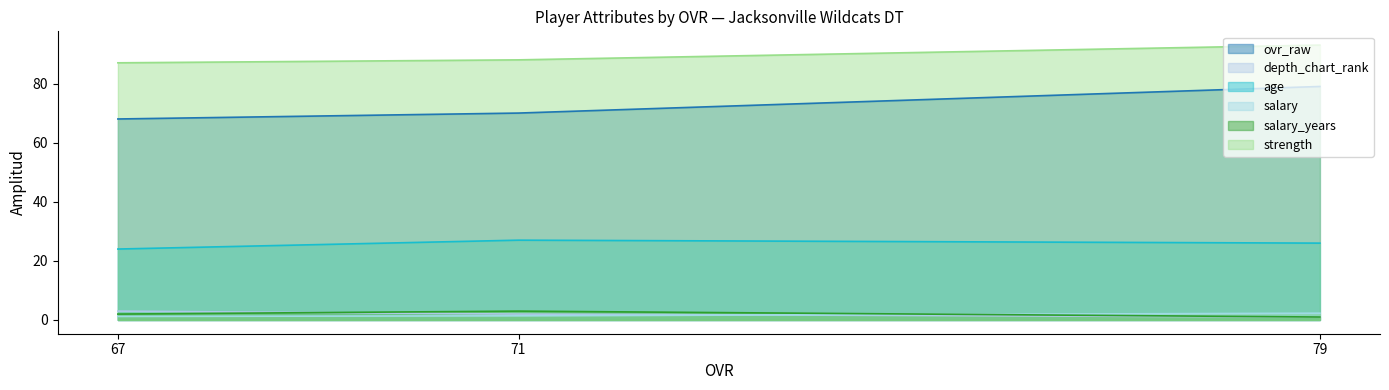

The value of ovr_raw at 67 is 38.9. True or false?

False